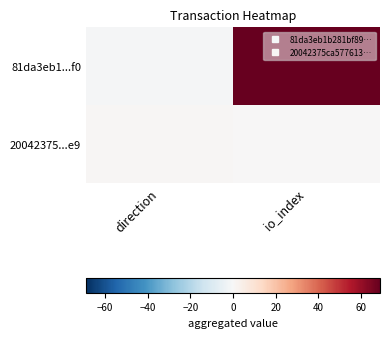

Between io_index and direction, which is larger?

io_index